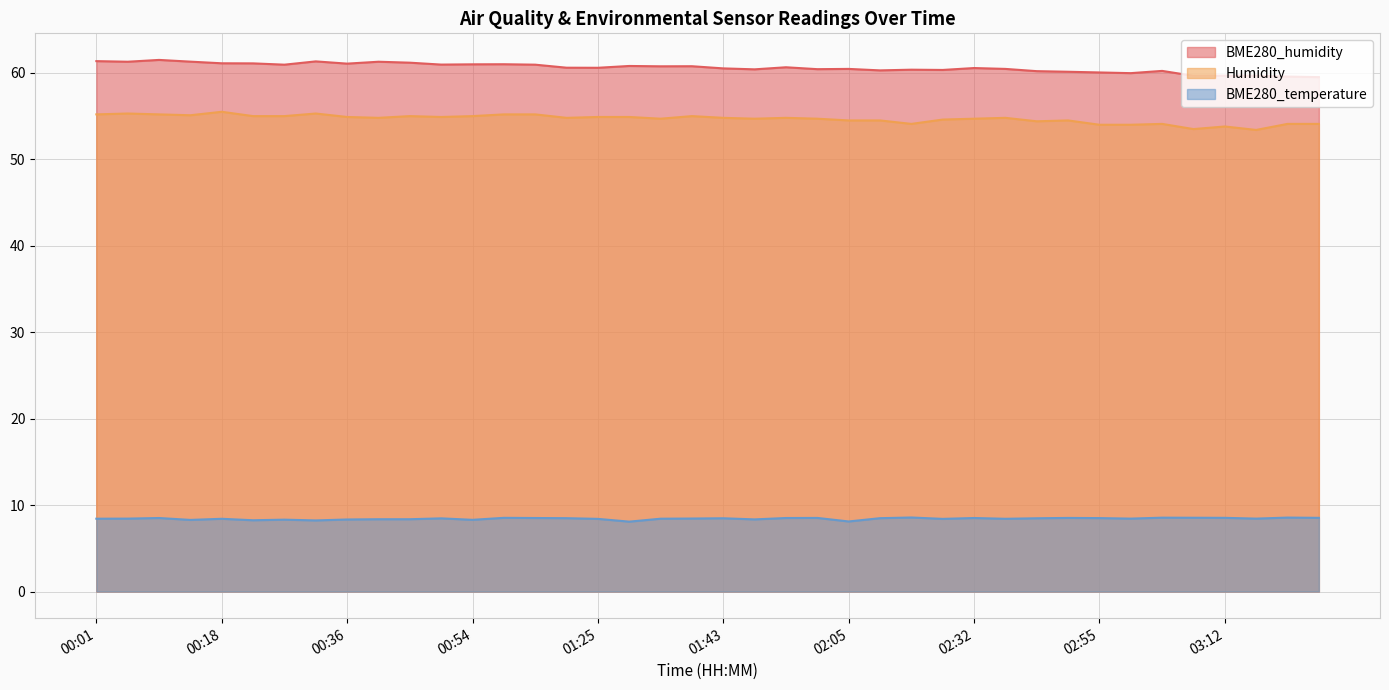

What is the difference between the highest and lowest values at 02:24?

51.8